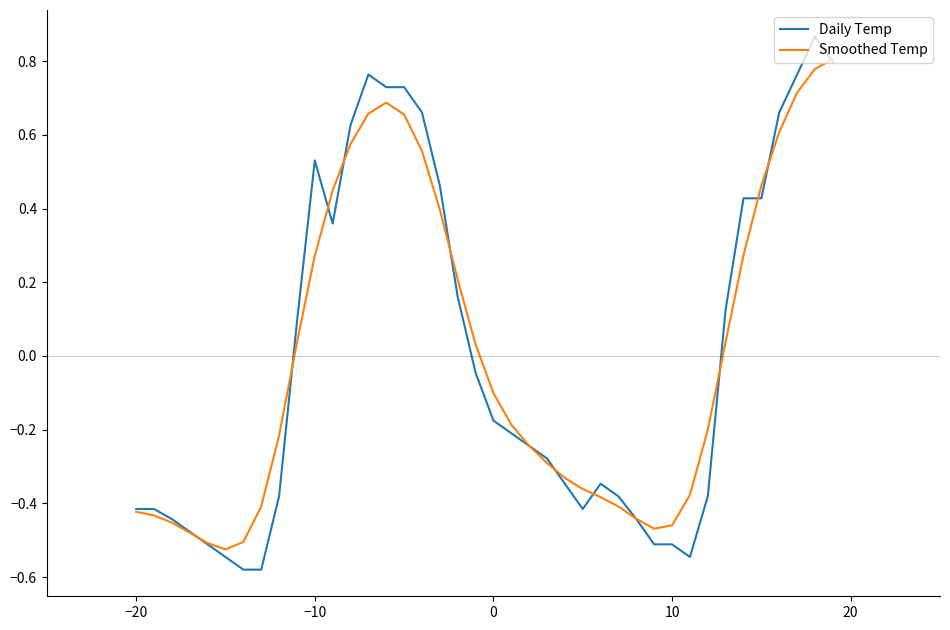

Which series has the widest spread of values?

Daily Temp